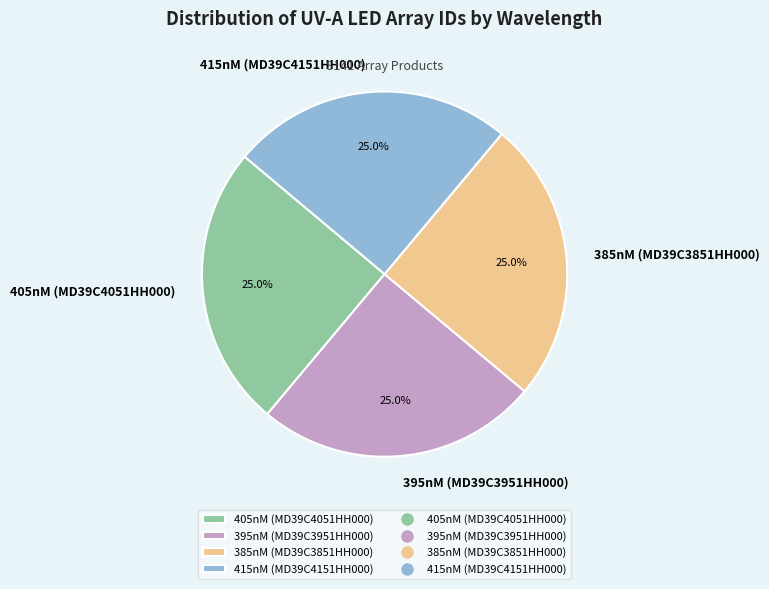

Approximately how many times larger is the value at 385nM (MD39C3851HH000) compared to 405nM (MD39C4051HH000)?

1.0